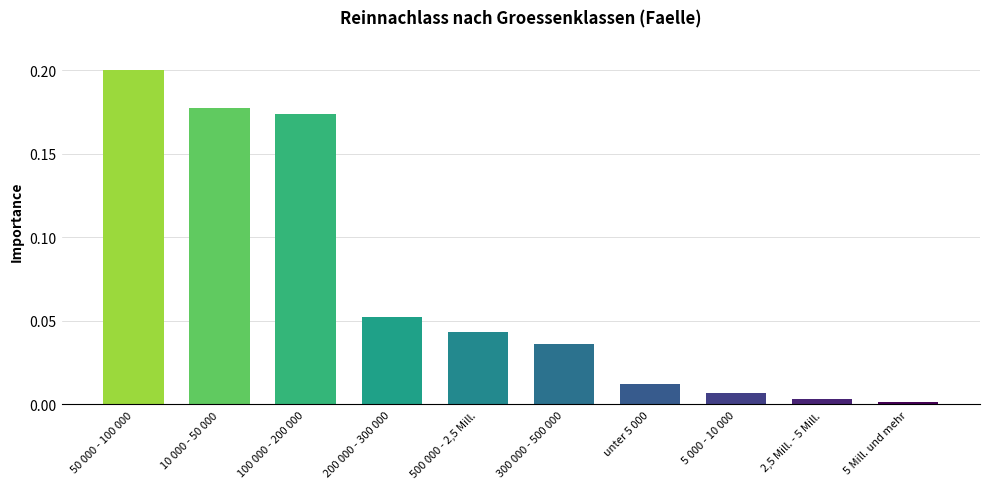

Is it true that the value at 200 000 - 300 000 is 0.0?

False